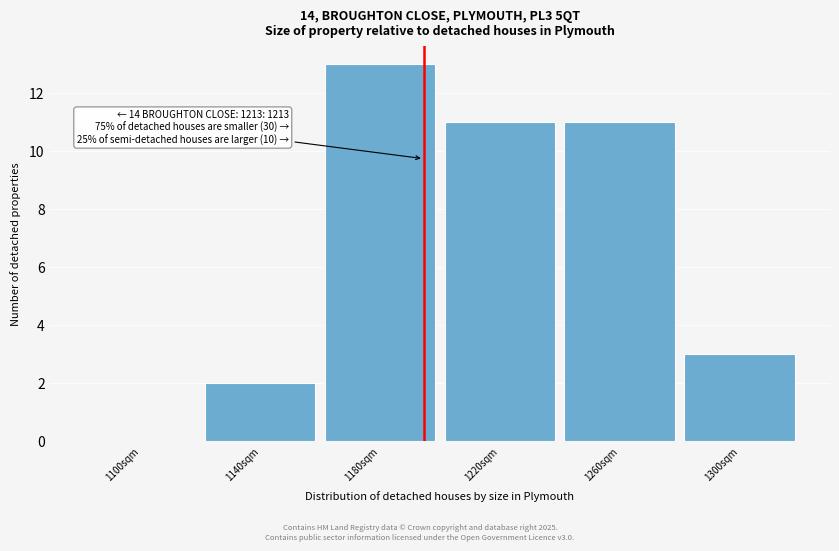

Reading left to right, transcribe all the data shown in this chart.

1100sqm=0	1140sqm=2	1180sqm=13	1220sqm=11	1260sqm=11	1300sqm=3